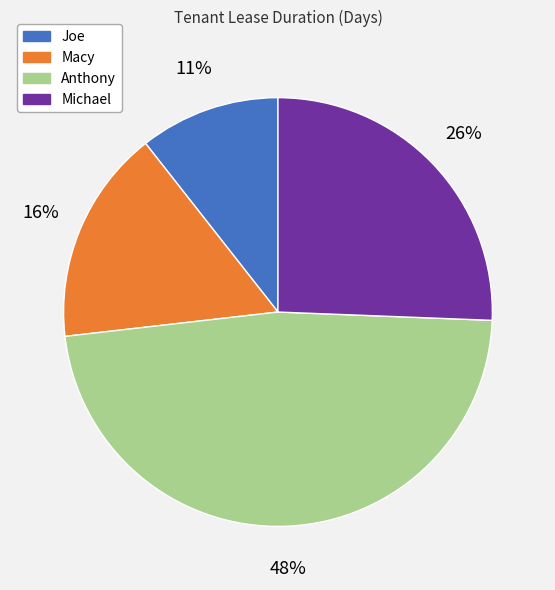

To the nearest percent, what portion does Joe represent?

11%